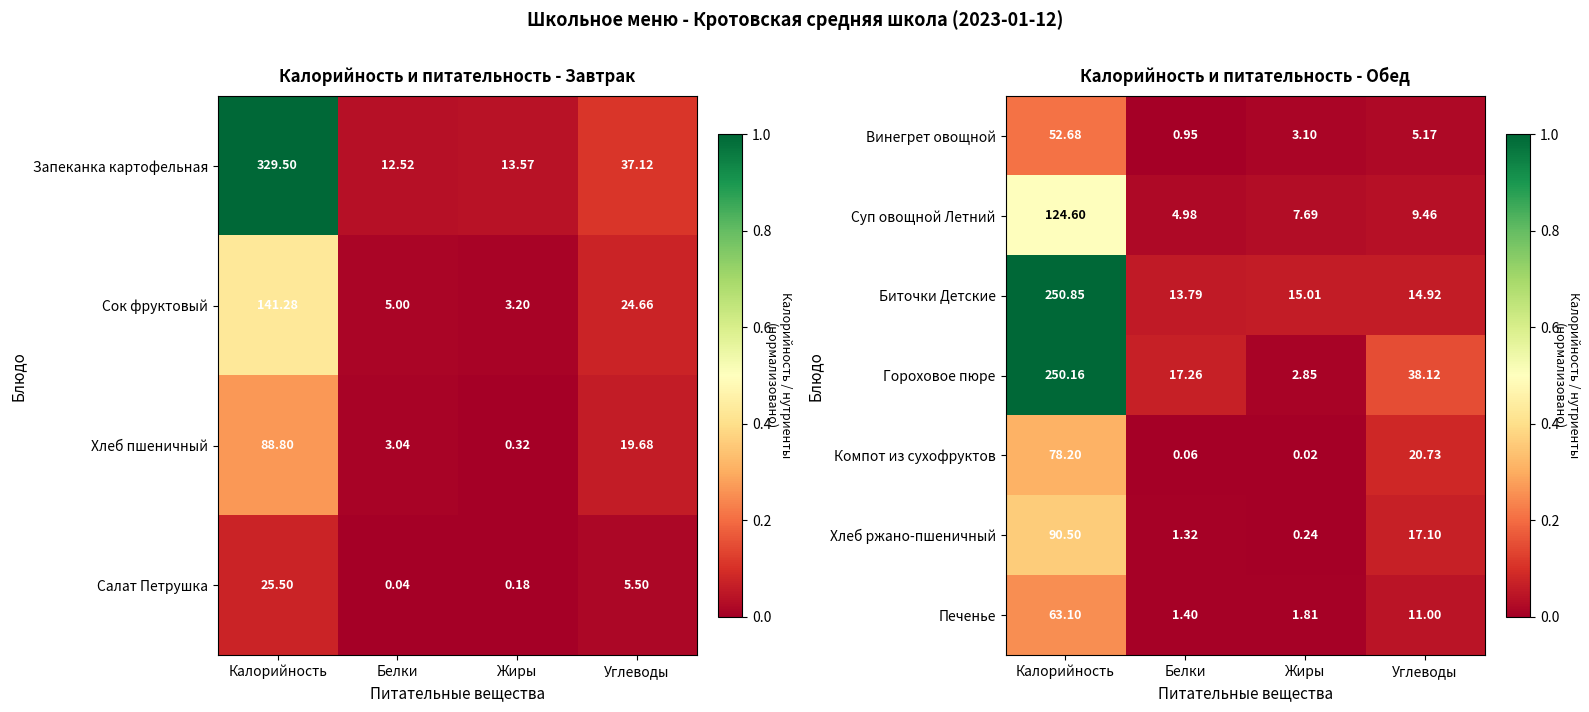

Which category has the highest value in the Винегрет овощной series?

Калорийность